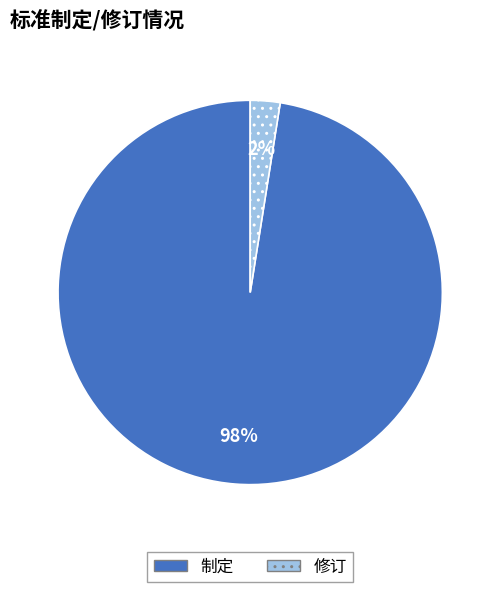

Does 制定 account for over 50% of the chart?

Yes